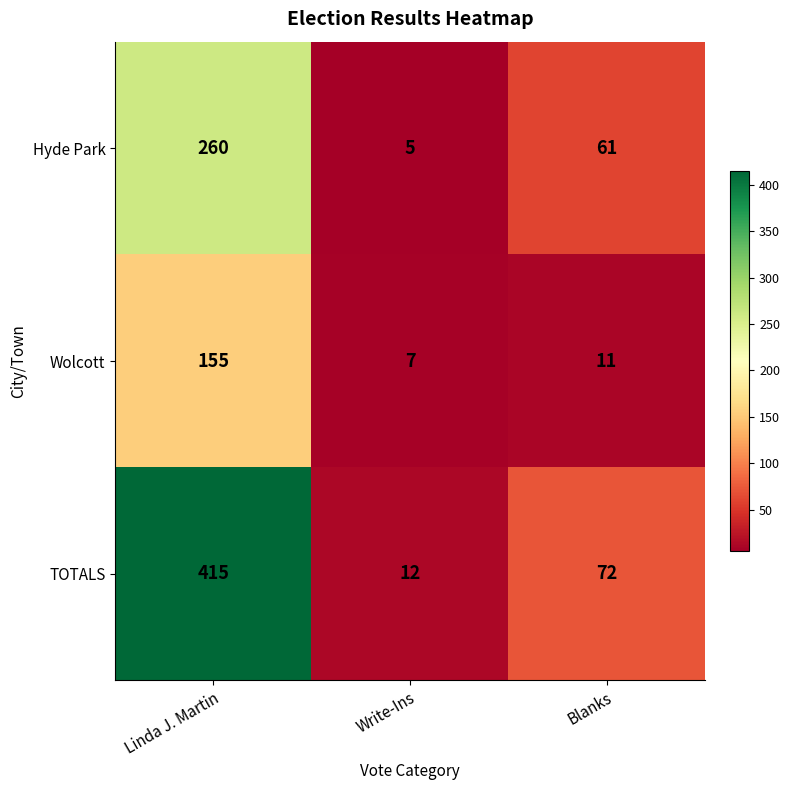

What is the approximate value of Wolcott at Blanks, to the nearest 5?

10